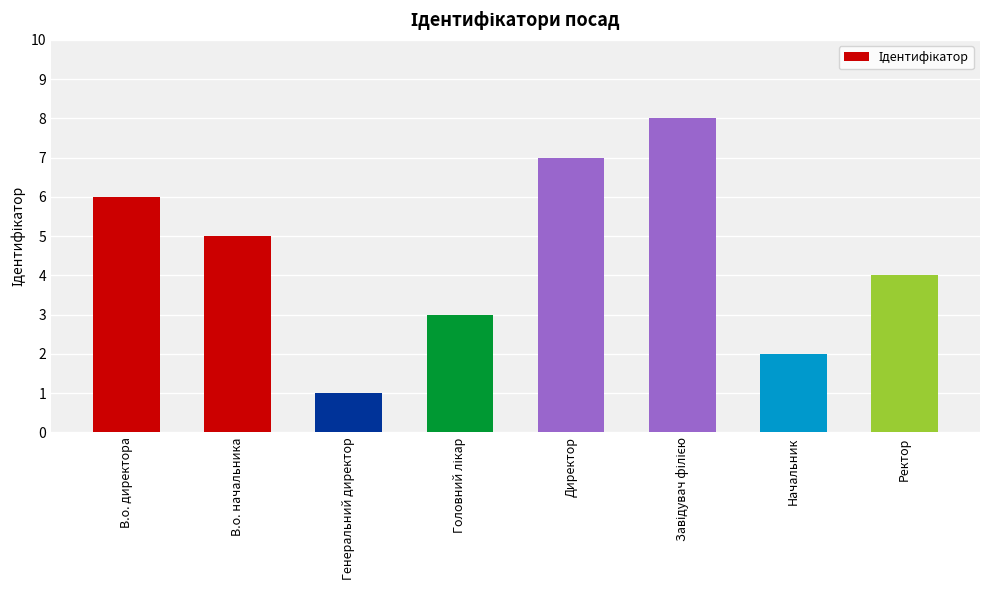

What is the difference between the second highest and minimum values?

6